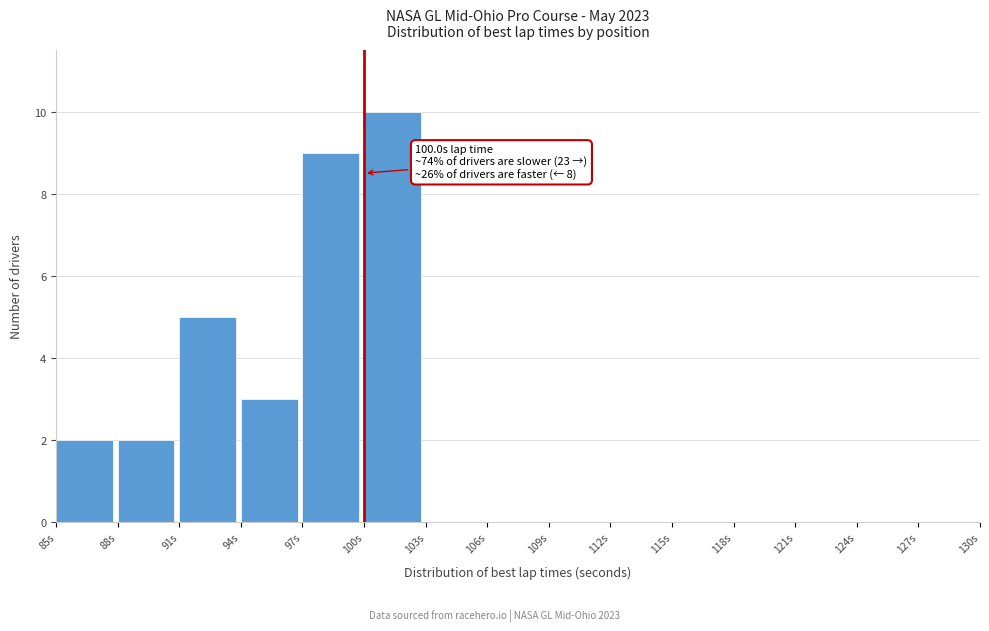

Which range on the x-axis has the tallest bar?

100 to 103